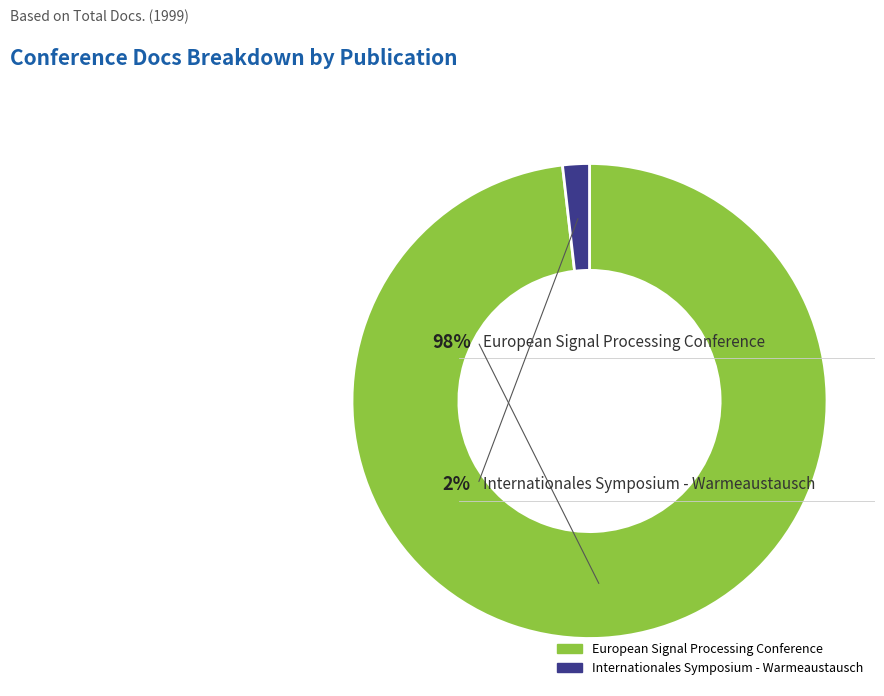

Rank the categories by value from highest to lowest.

European Signal Processing Conference, Internationales Symposium - Warmeaustausch